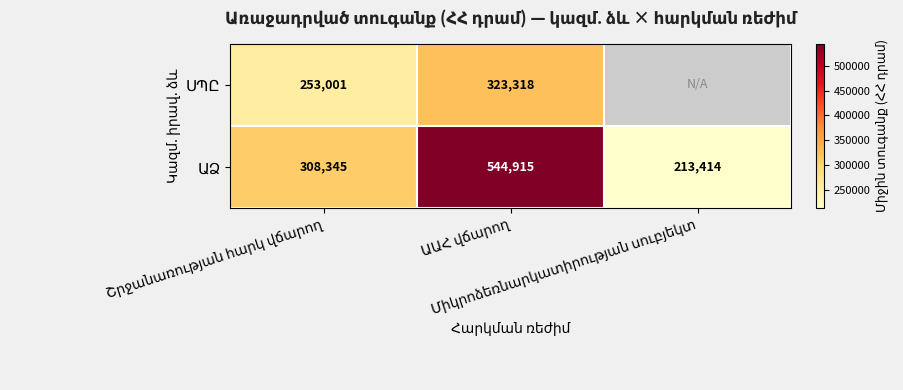

Rank the series by their maximum value, from highest to lowest.

ԱՁ, ՍՊԸ